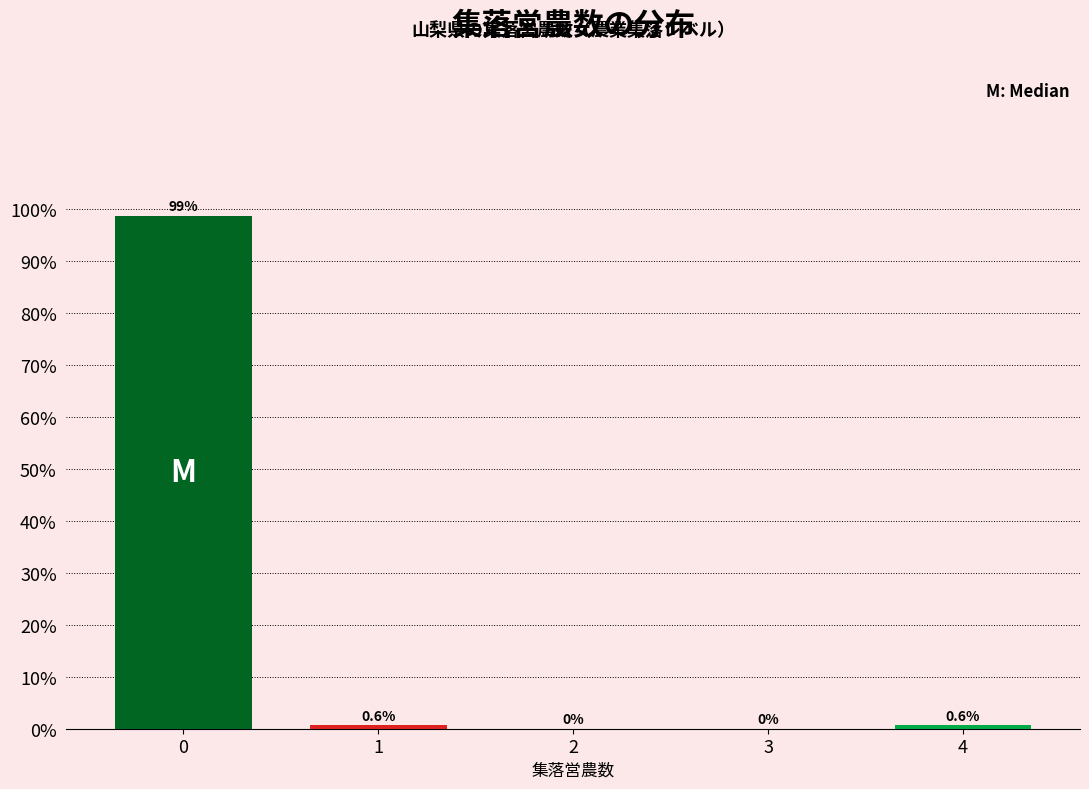

Reading right to left, what are all the values shown in this chart?

4=0.6	3=0.0	2=0.0	1=0.6	0=98.7